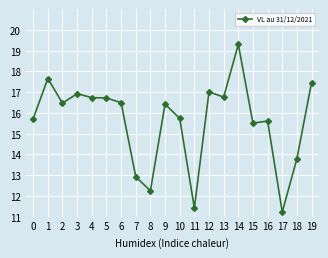

True or false: the data has more than 2 interior local peaks.

True